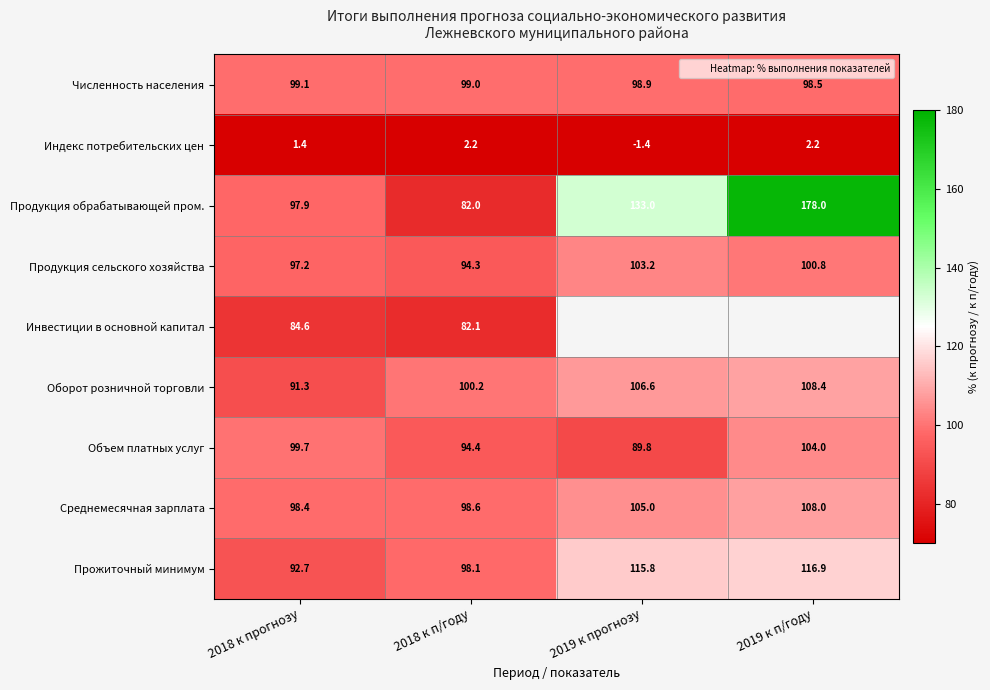

Count the number of categories in the chart.

4